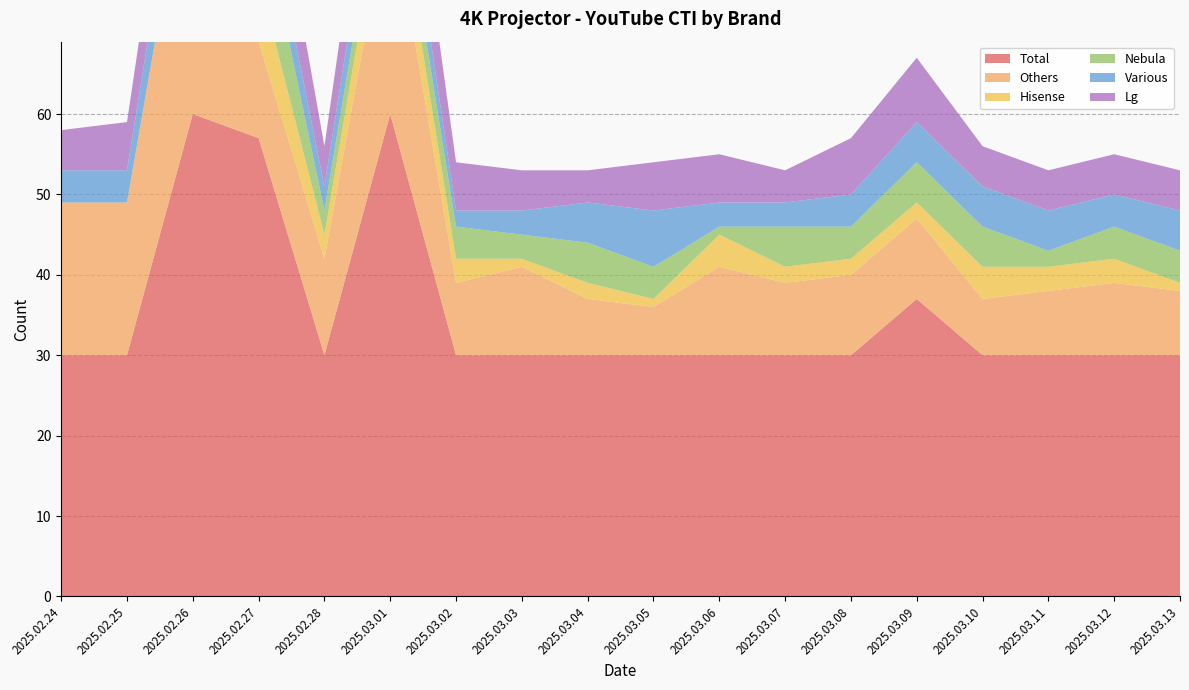

Reading left to right, list all the values displayed in this chart.

Total: 2025.02.24=30	2025.02.25=30	2025.02.26=60	2025.02.27=57	2025.02.28=30	2025.03.01=60	2025.03.02=30	2025.03.03=30	2025.03.04=30	2025.03.05=30	2025.03.06=30	2025.03.07=30	2025.03.08=30	2025.03.09=37	2025.03.10=30	2025.03.11=30	2025.03.12=30	2025.03.13=30
Others: 2025.02.24=19	2025.02.25=19	2025.02.26=36	2025.02.27=12	2025.02.28=12	2025.03.01=27	2025.03.02=9	2025.03.03=11	2025.03.04=7	2025.03.05=6	2025.03.06=11	2025.03.07=9	2025.03.08=10	2025.03.09=10	2025.03.10=7	2025.03.11=8	2025.03.12=9	2025.03.13=8
Hisense: 2025.02.24=0	2025.02.25=0	2025.02.26=0	2025.02.27=8	2025.02.28=3	2025.03.01=6	2025.03.02=3	2025.03.03=1	2025.03.04=2	2025.03.05=1	2025.03.06=4	2025.03.07=2	2025.03.08=2	2025.03.09=2	2025.03.10=4	2025.03.11=3	2025.03.12=3	2025.03.13=1
Nebula: 2025.02.24=0	2025.02.25=0	2025.02.26=0	2025.02.27=10	2025.02.28=3	2025.03.01=4	2025.03.02=4	2025.03.03=3	2025.03.04=5	2025.03.05=4	2025.03.06=1	2025.03.07=5	2025.03.08=4	2025.03.09=5	2025.03.10=5	2025.03.11=2	2025.03.12=4	2025.03.13=4
Various: 2025.02.24=4	2025.02.25=4	2025.02.26=8	2025.02.27=5	2025.02.28=3	2025.03.01=6	2025.03.02=2	2025.03.03=3	2025.03.04=5	2025.03.05=7	2025.03.06=3	2025.03.07=3	2025.03.08=4	2025.03.09=5	2025.03.10=5	2025.03.11=5	2025.03.12=4	2025.03.13=5
Lg: 2025.02.24=5	2025.02.25=6	2025.02.26=10	2025.02.27=10	2025.02.28=5	2025.03.01=10	2025.03.02=6	2025.03.03=5	2025.03.04=4	2025.03.05=6	2025.03.06=6	2025.03.07=4	2025.03.08=7	2025.03.09=8	2025.03.10=5	2025.03.11=5	2025.03.12=5	2025.03.13=5